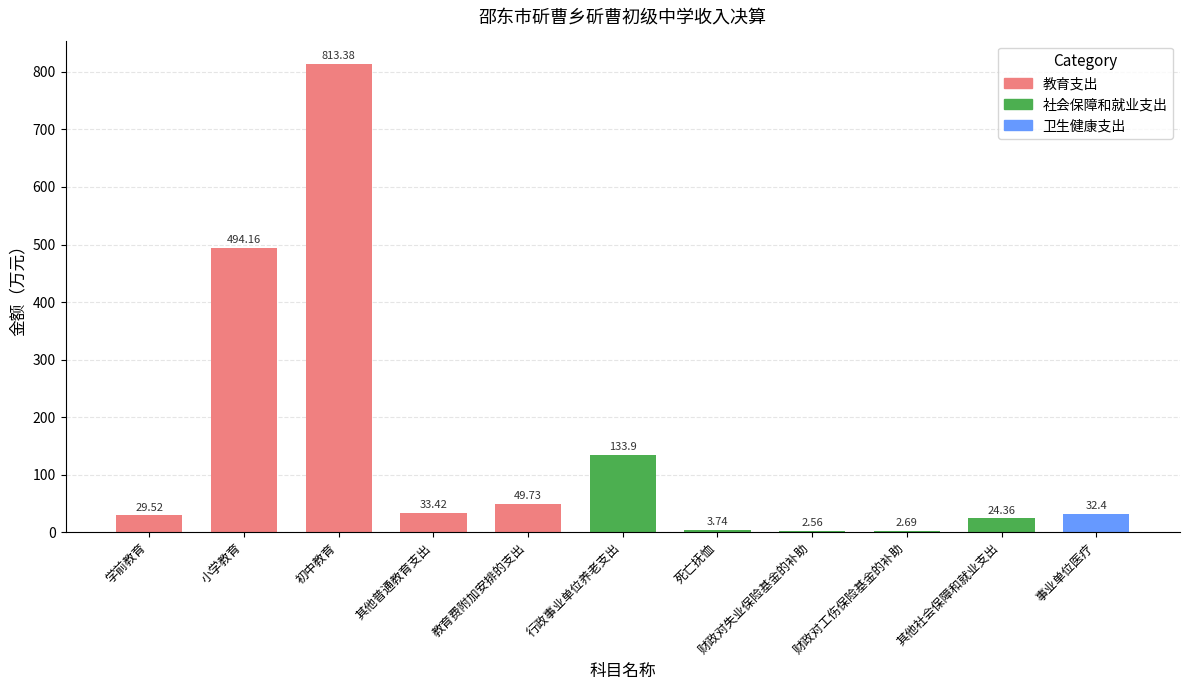

What is the sum of the values at 小学教育 and 死亡抚恤?

497.9